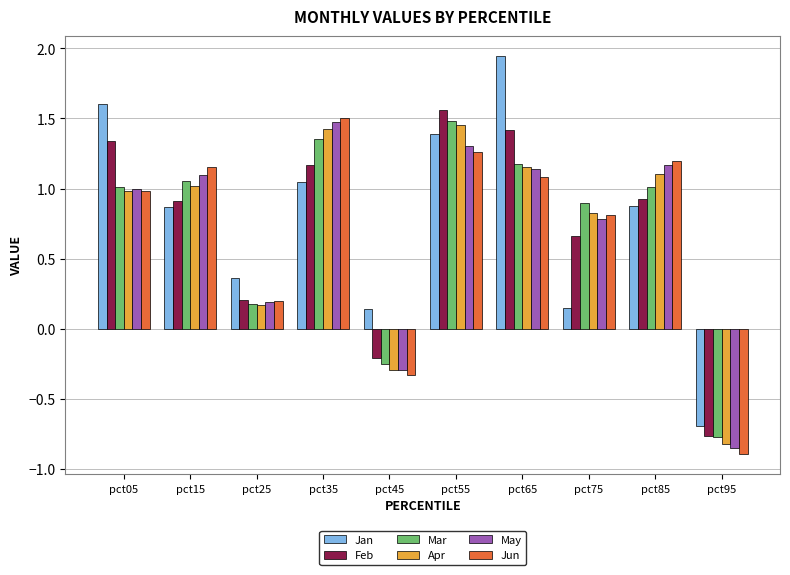

At which label does Feb reach its peak?

pct55